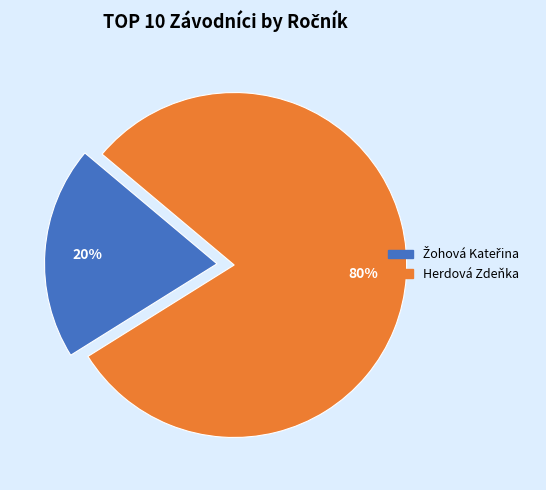

Which slice is the largest?

Herdová Zdeňka